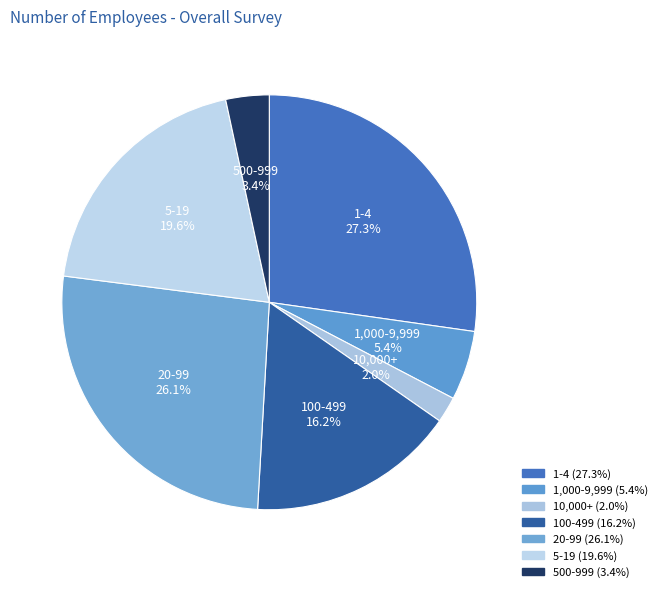

To the nearest percent, what is the difference between the 1-4 and 20-99 slice percentages?

1%